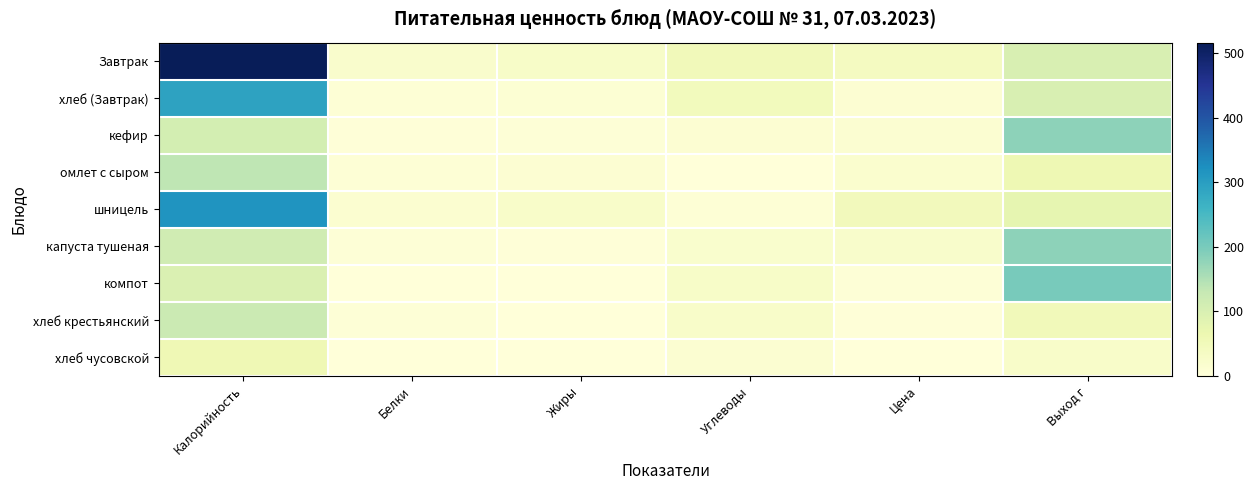

At how many categories does at least one series exceed 204?

1